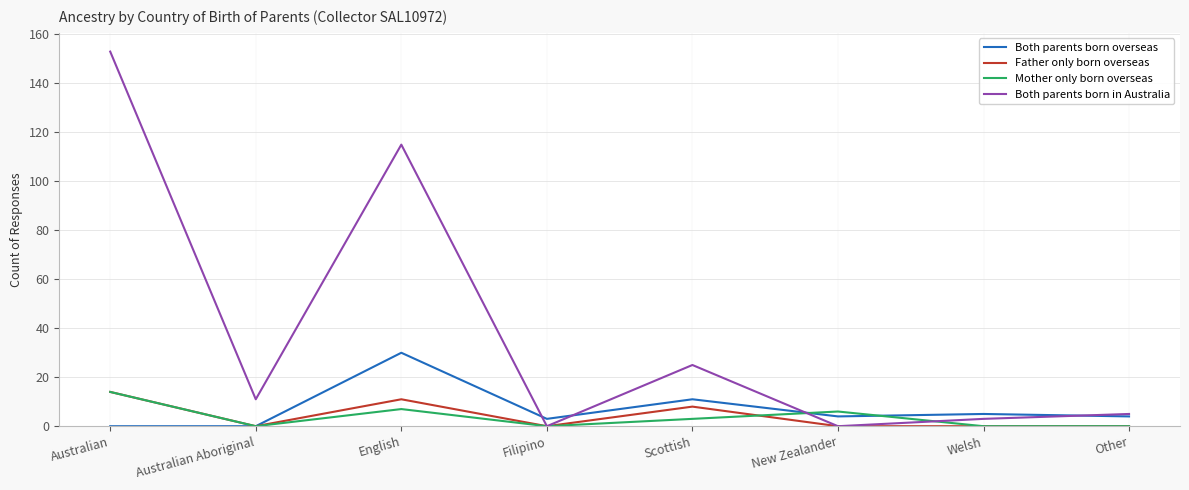

Which series has the widest spread of values?

Both parents born in Australia